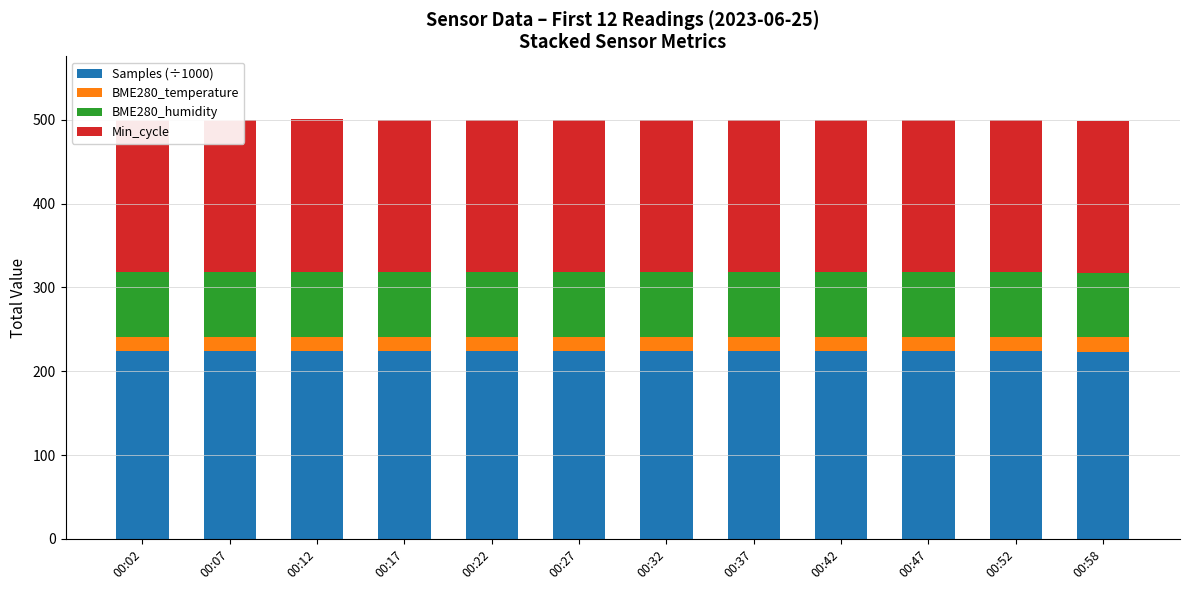

Which label corresponds to the smallest value in the chart?

00:58